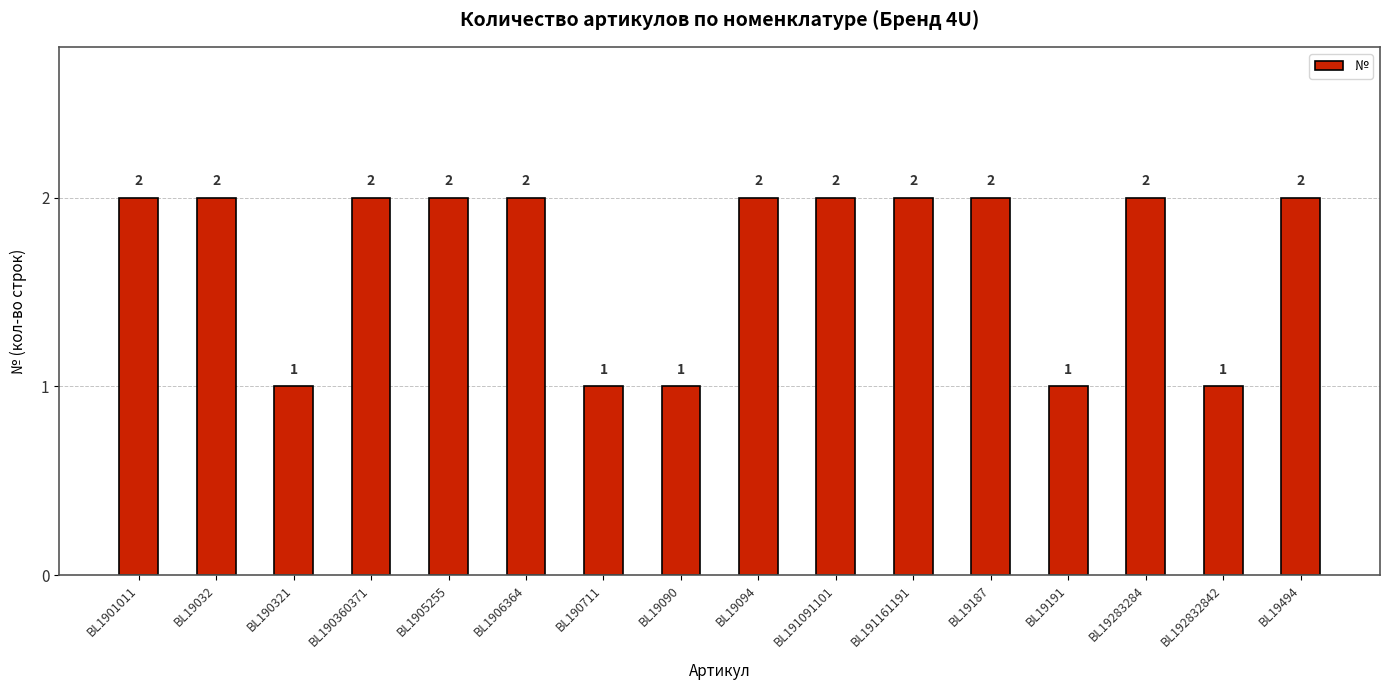

The value at BL1905255 is 2. True or false?

True